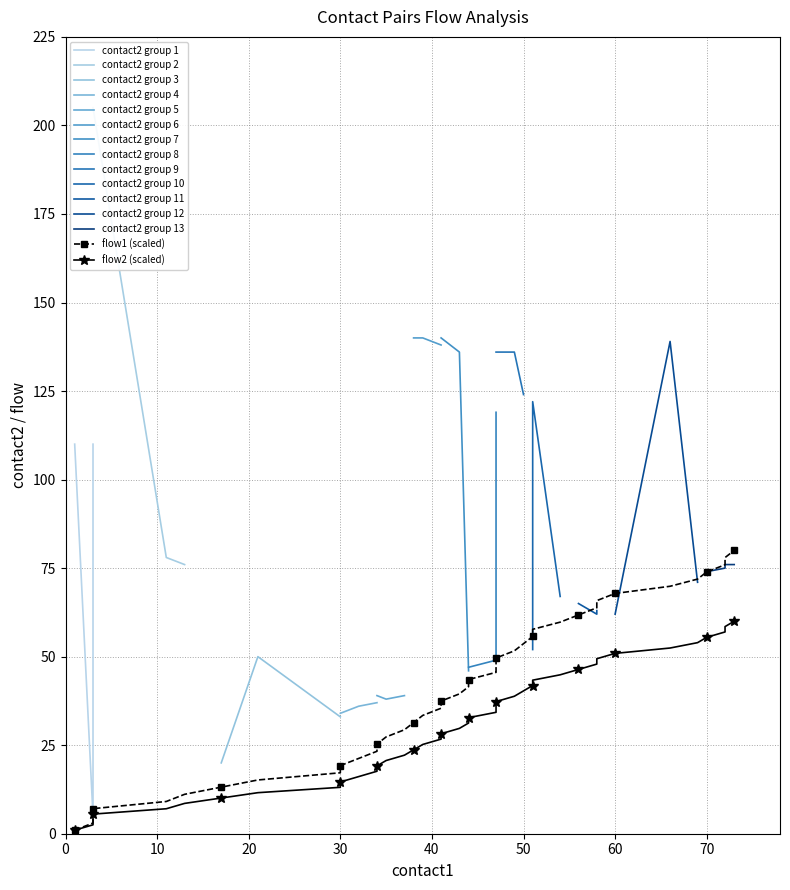

True or false: contact2 and contact1 intersect in this chart.

False